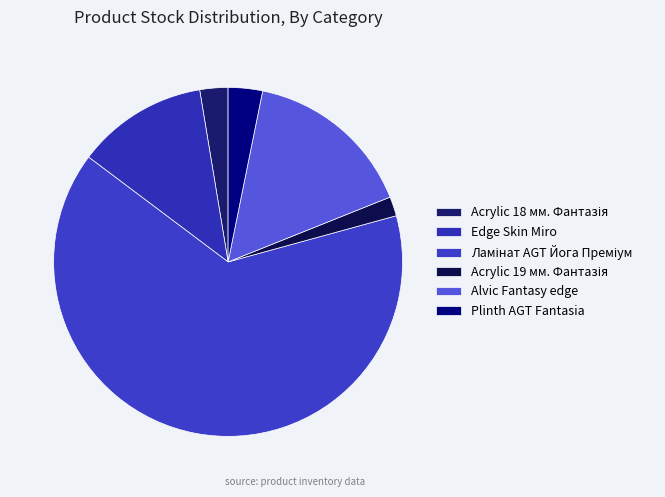

Count the number of slices in the pie.

6